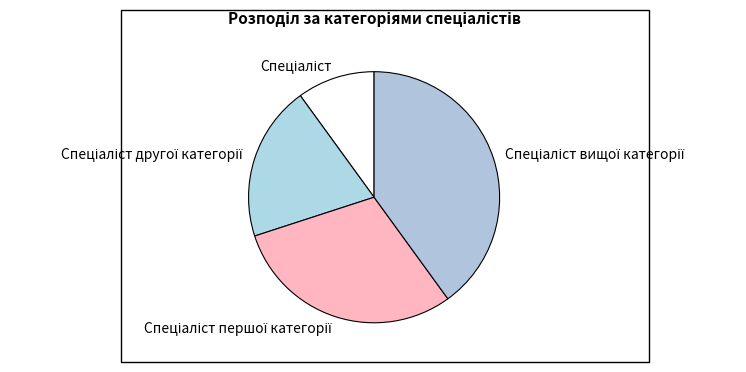

Is there a majority slice in this chart?

No